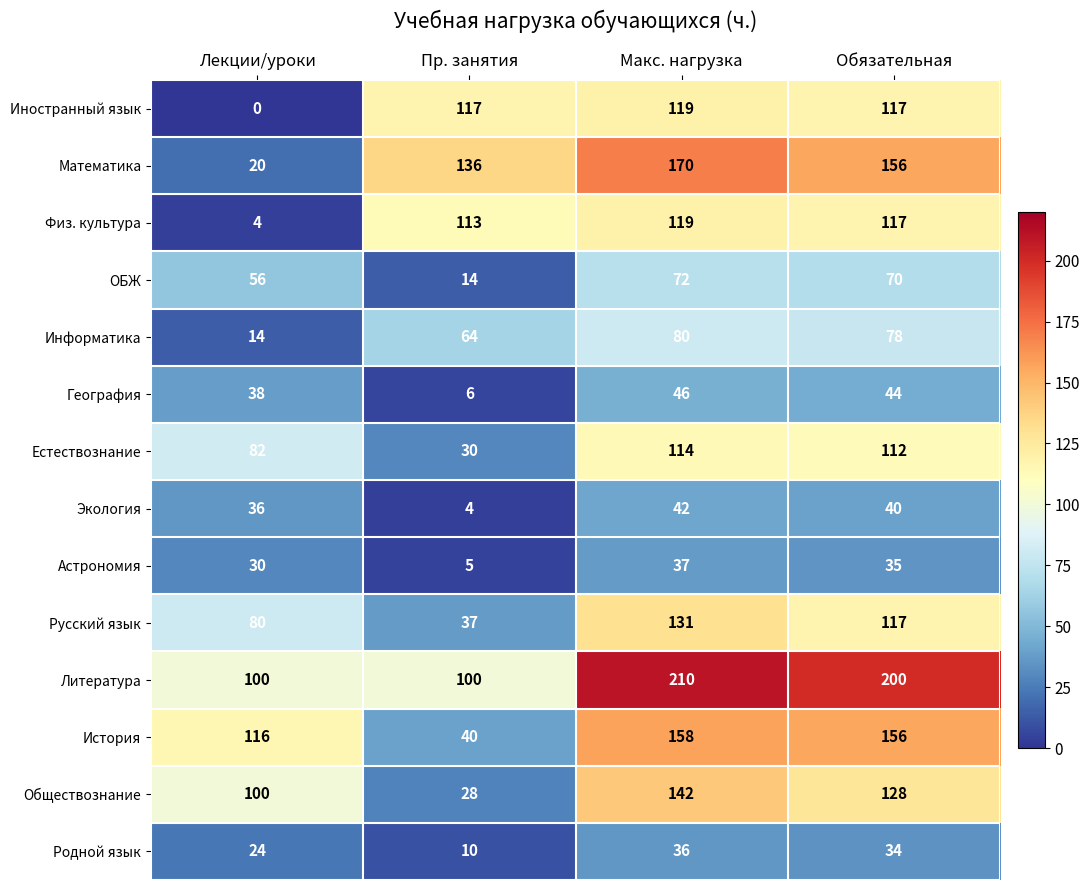

At which label does История reach its minimum?

Пр. занятия